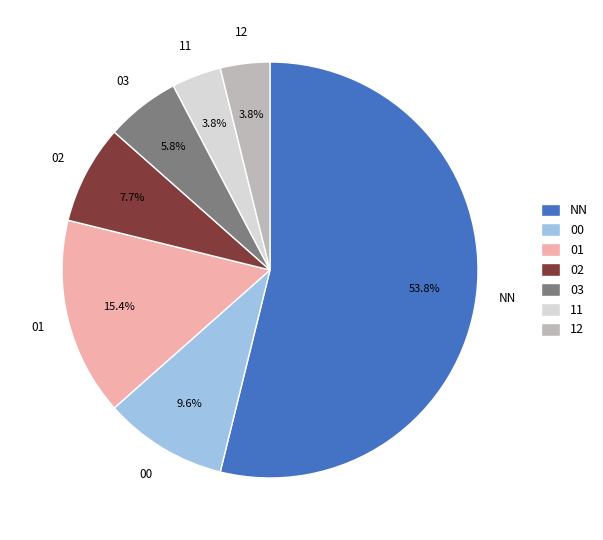

What is the total percentage of 12 and NN?

57.7%